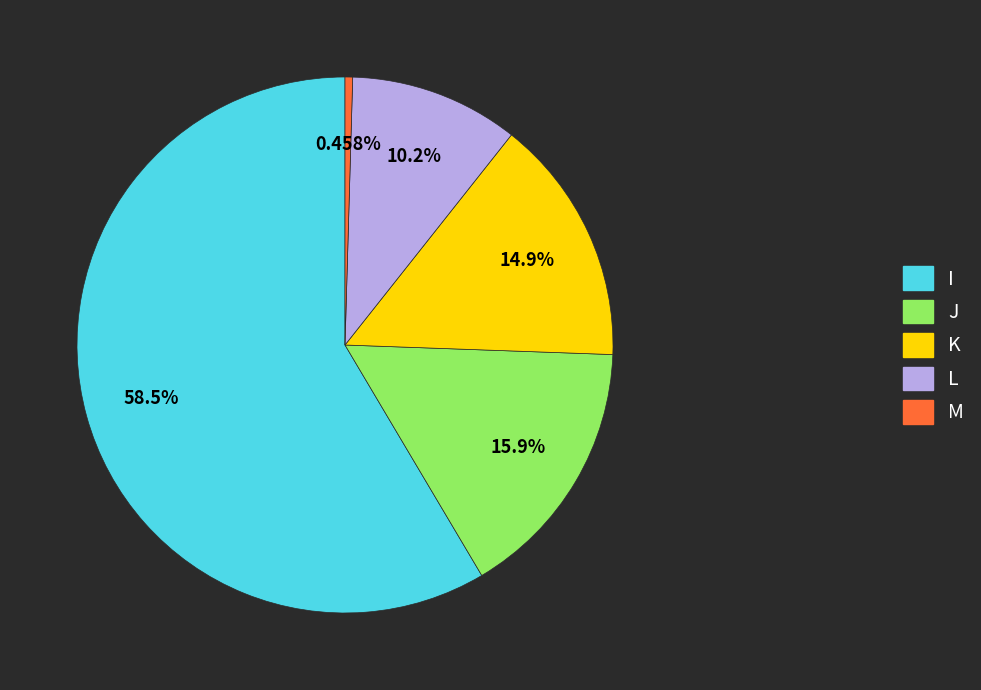

What percentage is the M slice, to the nearest percent?

0%